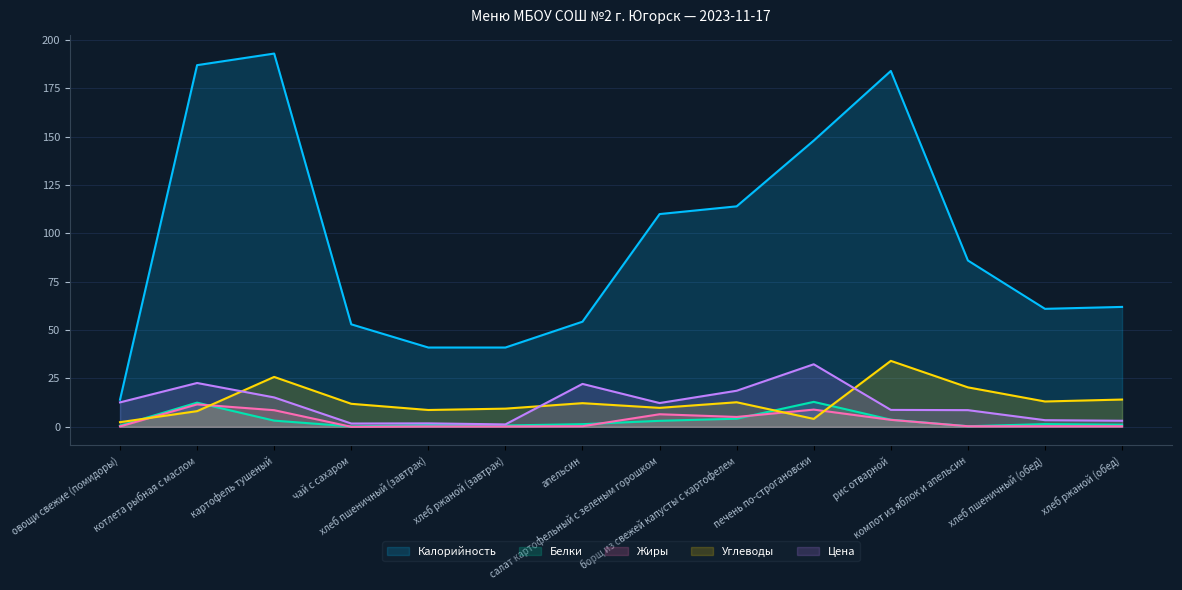

Where is the first local maximum for Цена?

котлета рыбная с маслом